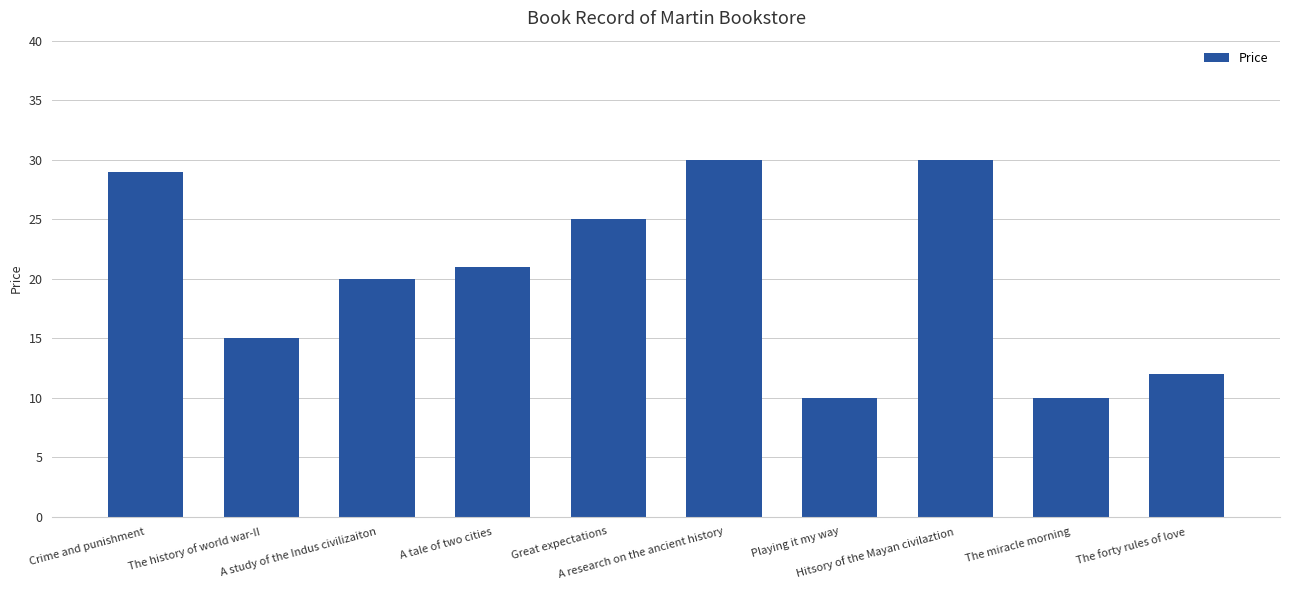

How many bars are there in total?

10